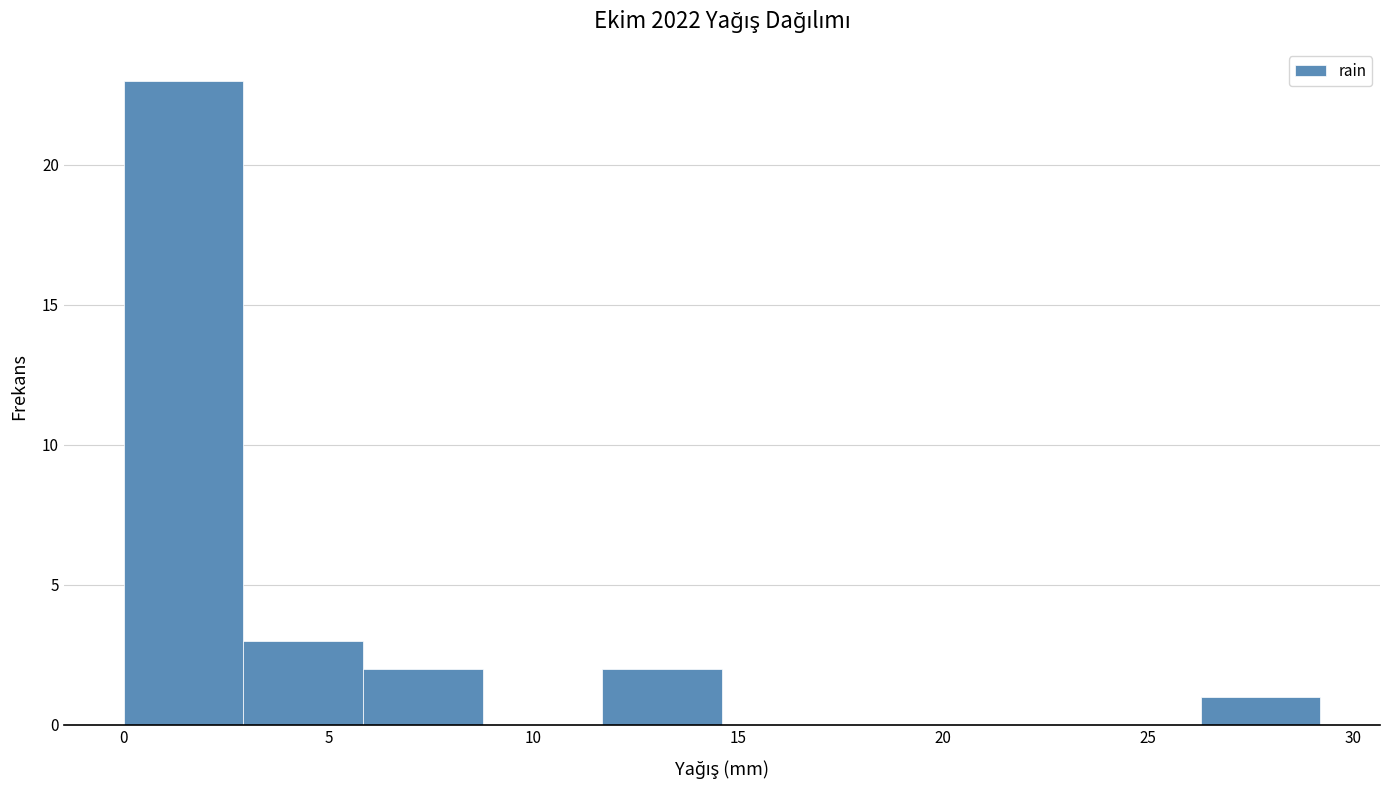

What is the height of the bar covering 26.5 to 29.0 on the x-axis? Neither the bar edges nor the heights are printed on the chart, so give them approximately, as read against the axes.

1